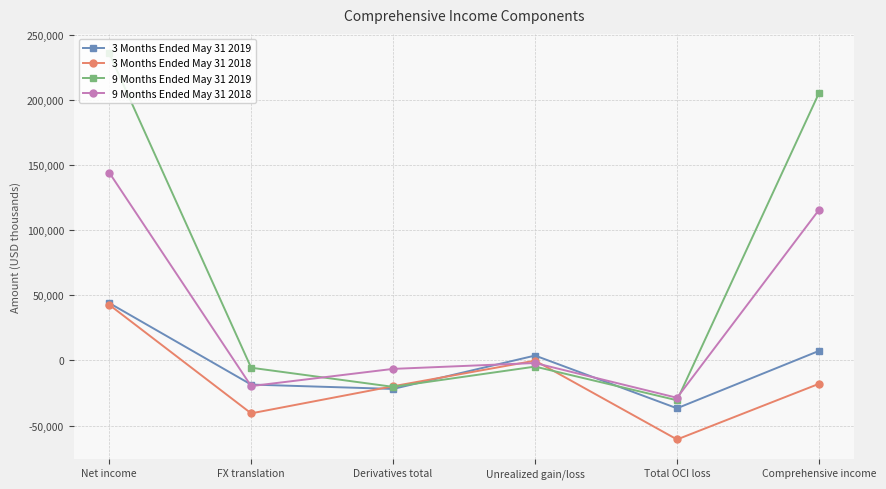

How many lines are shown in the chart?

4